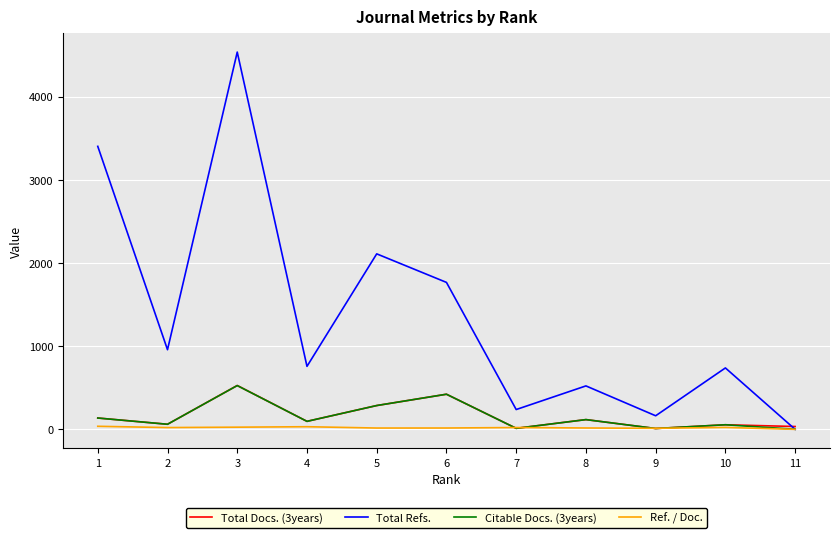

Between which two adjacent categories do Total Refs. and Citable Docs. (3years) first intersect?

10 and 11